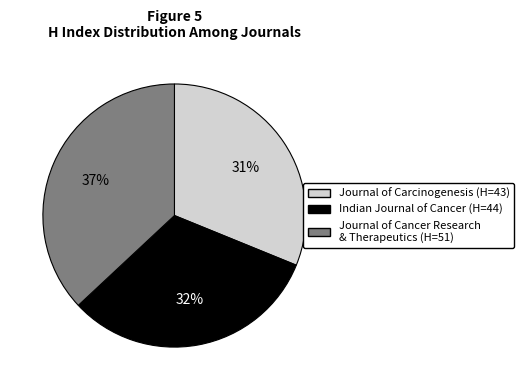

To the nearest percent, what is the average slice percentage?

33%